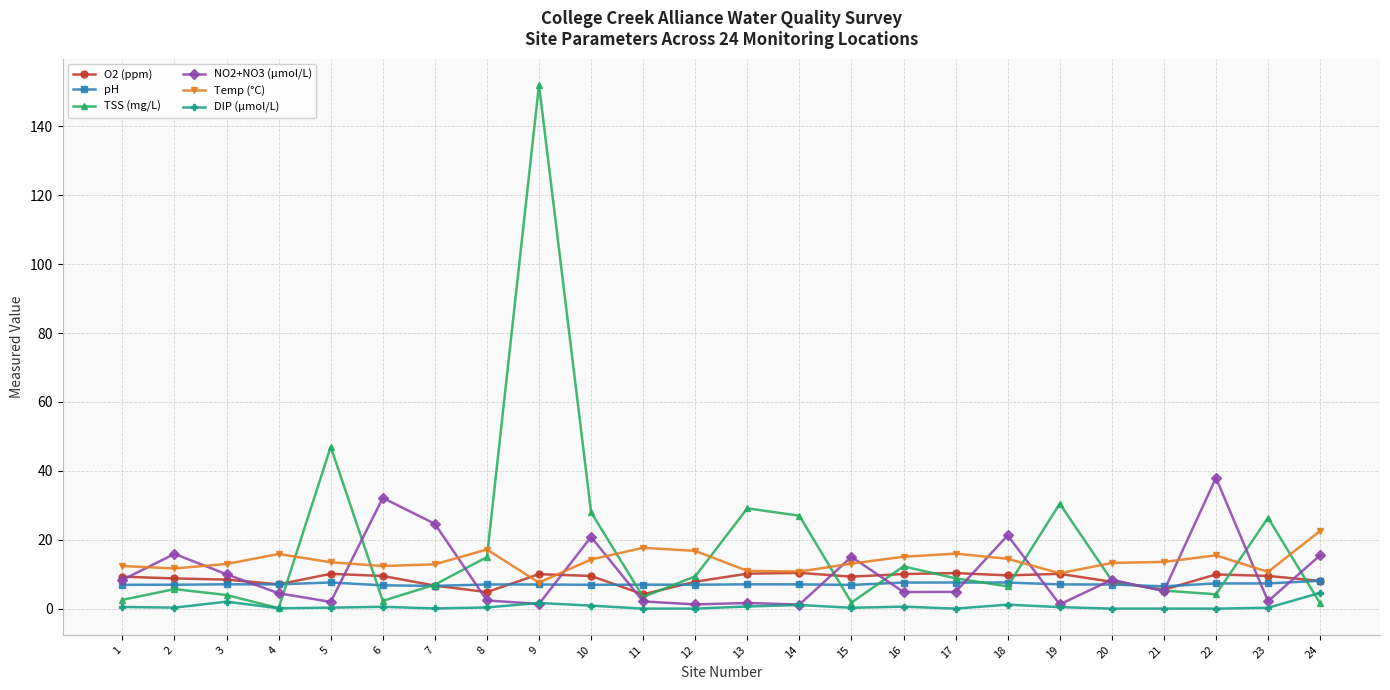

Is the value of Temp (°C) at 22 greater than the value of TSS (mg/L) at 17?

Yes